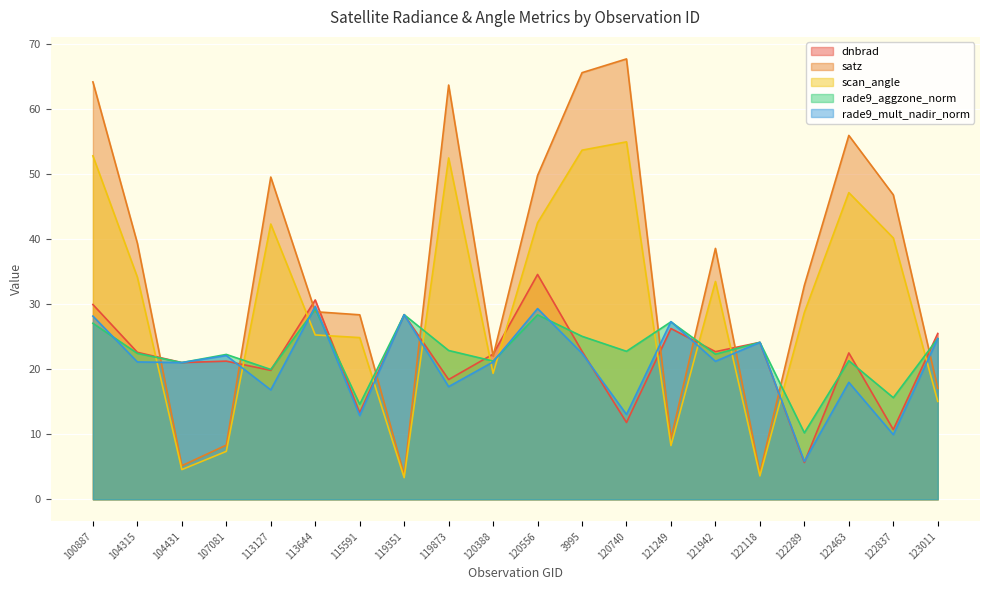

Which series ends up on top after the final intersection of dnbrad and satz?

dnbrad